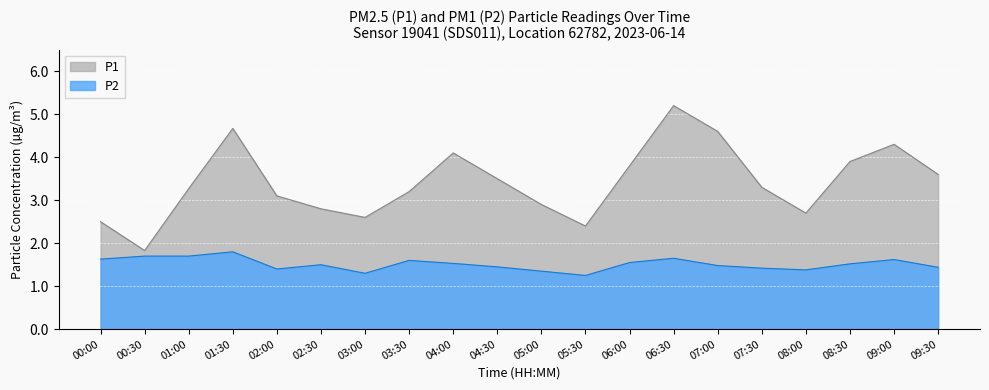

What is the maximum value shown in the chart?

5.2